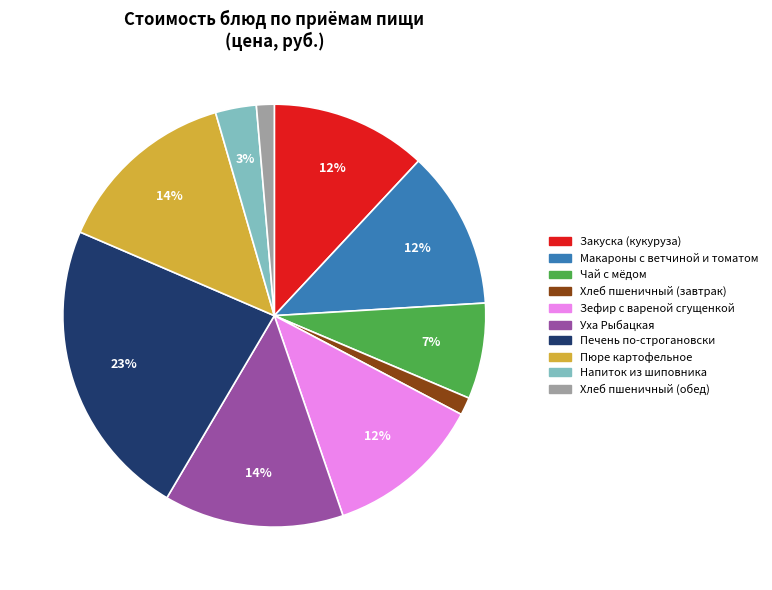

To the nearest percent, what is the combined percentage of Хлеб пшеничный (завтрак) and Макароны с ветчиной и томатом?

13%